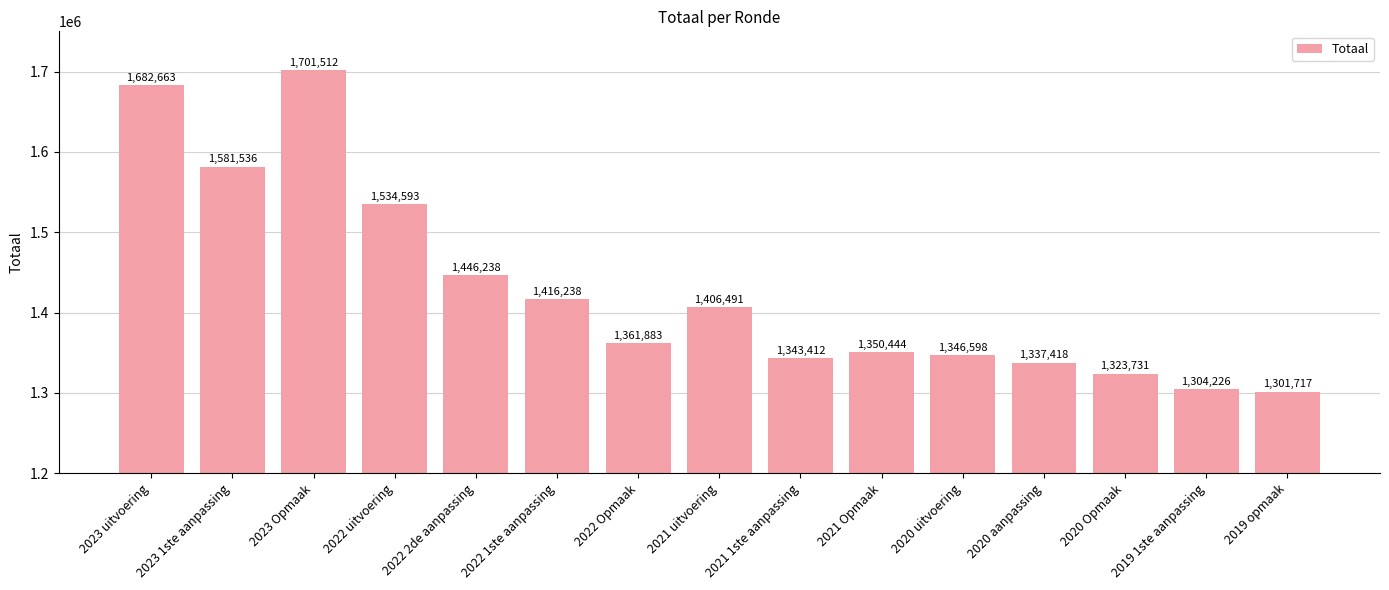

What is the average value?

1429247